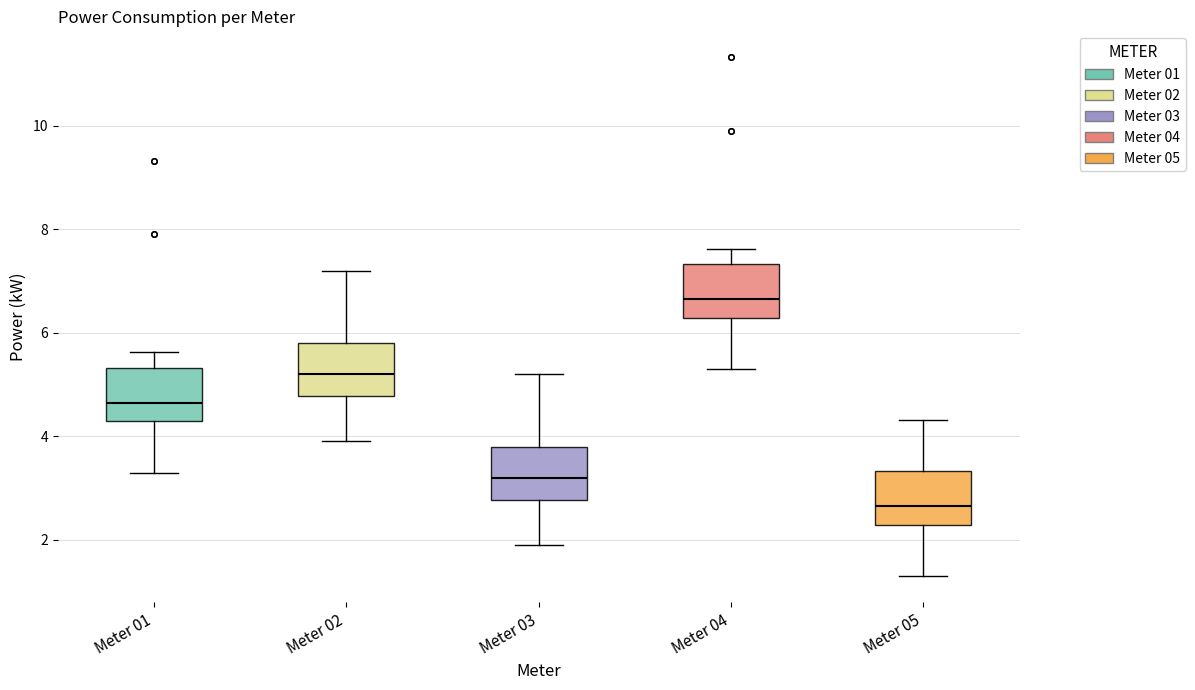

Reading left to right, read every box against the y-axis: the position of its median line, the range the box covers, and the ends of its whiskers. The values are not printed on the chart, so give them approximately, as read against the axis.

Meter 01: median 4.6, box 4.2 to 5.4, whiskers 3.2 to 5.6
Meter 02: median 5.2, box 4.8 to 5.8, whiskers 4.0 to 7.2
Meter 03: median 3.2, box 2.8 to 3.8, whiskers 2.0 to 5.2
Meter 04: median 6.6, box 6.2 to 7.4, whiskers 5.2 to 7.6
Meter 05: median 2.6, box 2.2 to 3.4, whiskers 1.2 to 4.4